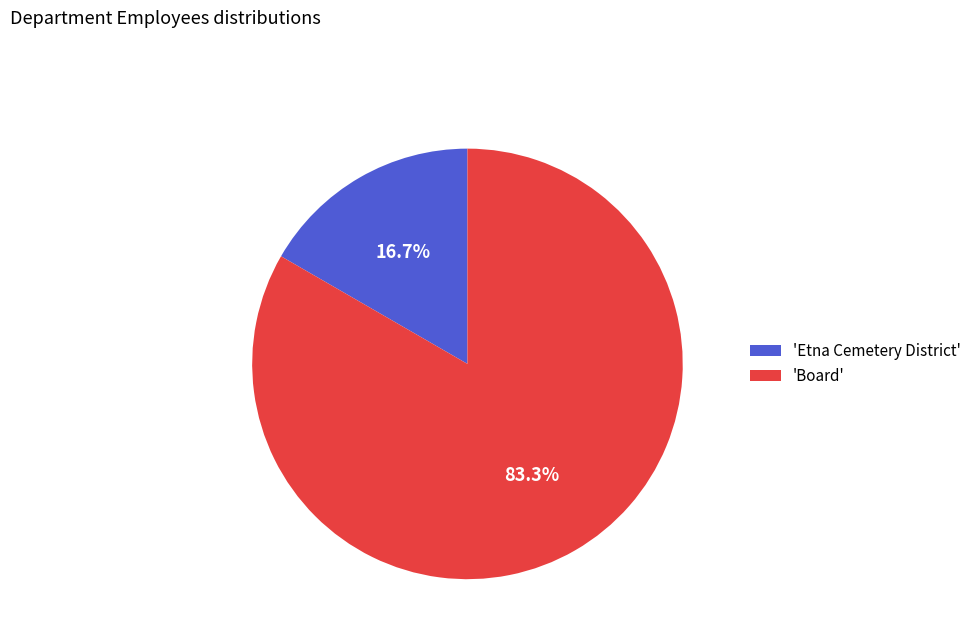

Is there any slice that represents more than half of the pie?

Yes